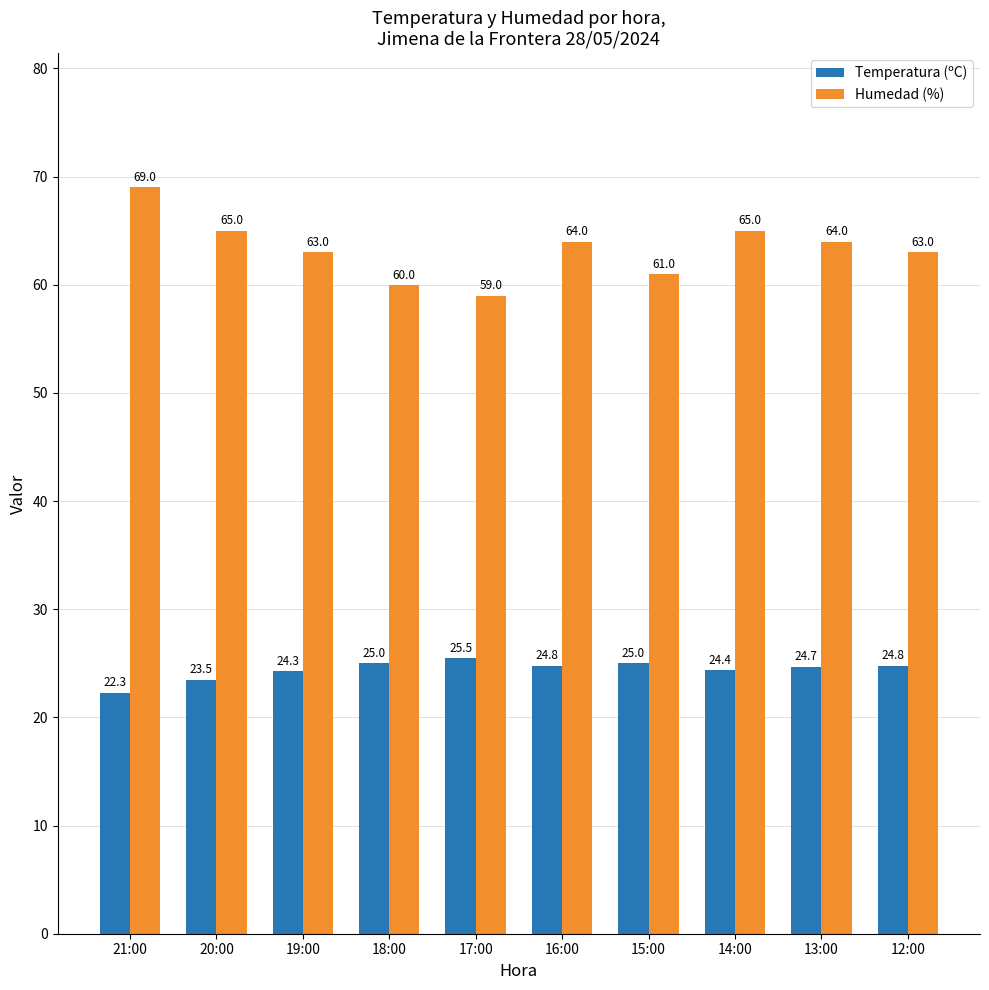

Does the chart contain stacked bars?

No